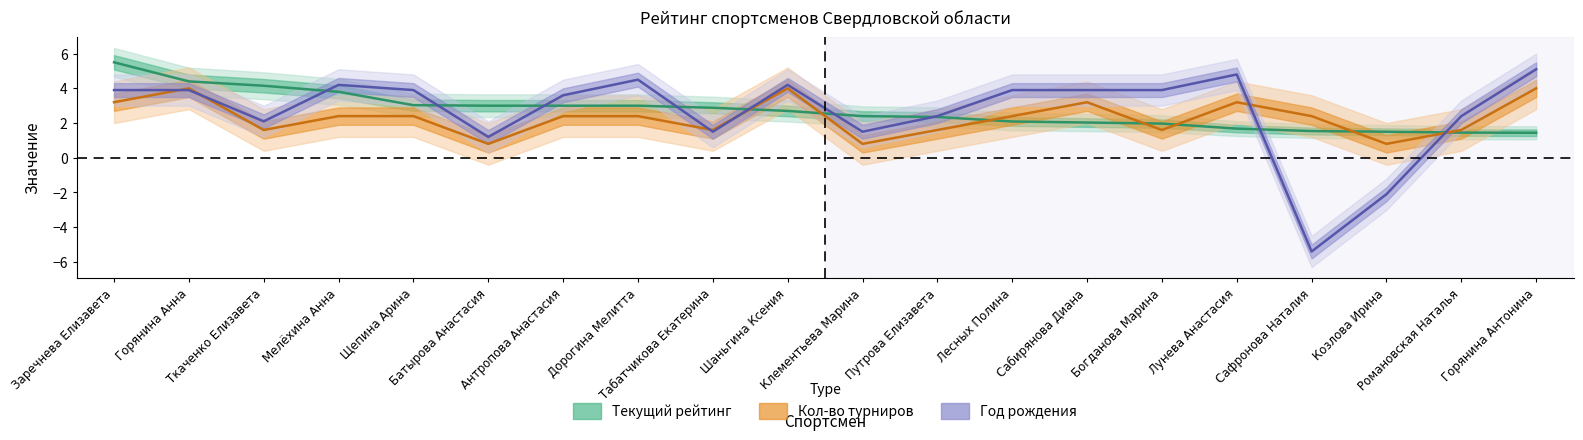

Is this an area chart (filled region under the line)?

No